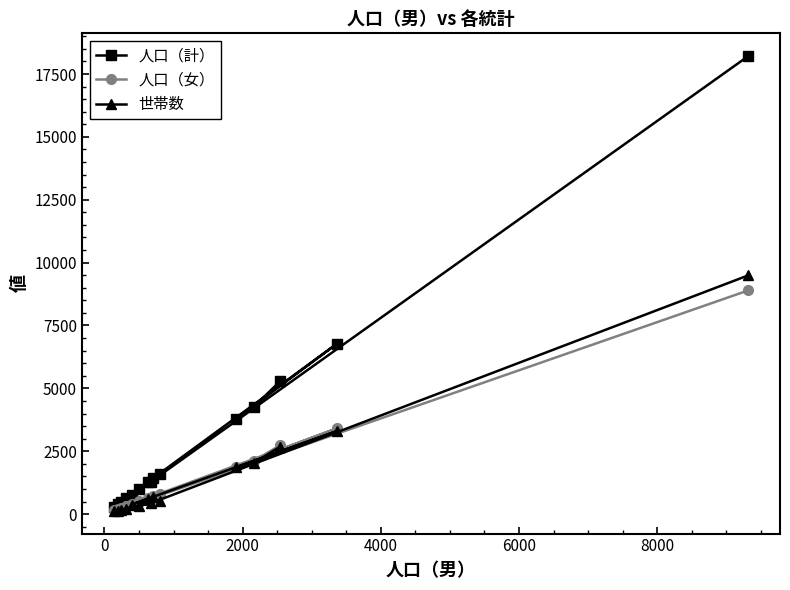

Which series has the largest total across all categories?

人口（計）